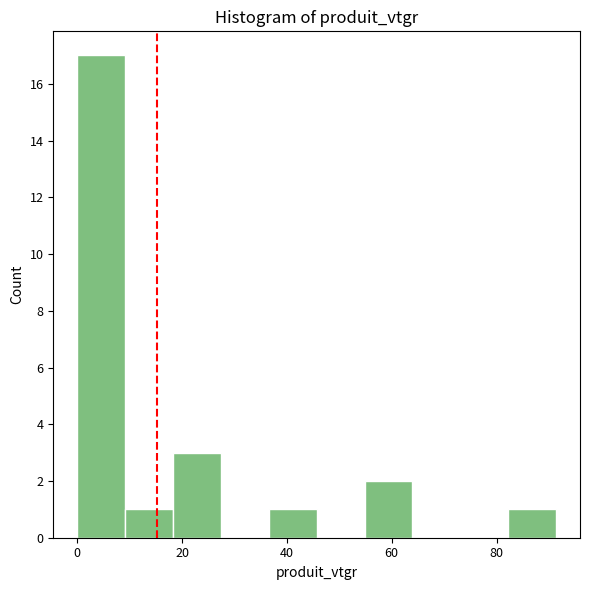

What is the height of the bar covering 10 to 18 on the x-axis? Neither the bar edges nor the heights are printed on the chart, so give them approximately, as read against the axes.

1